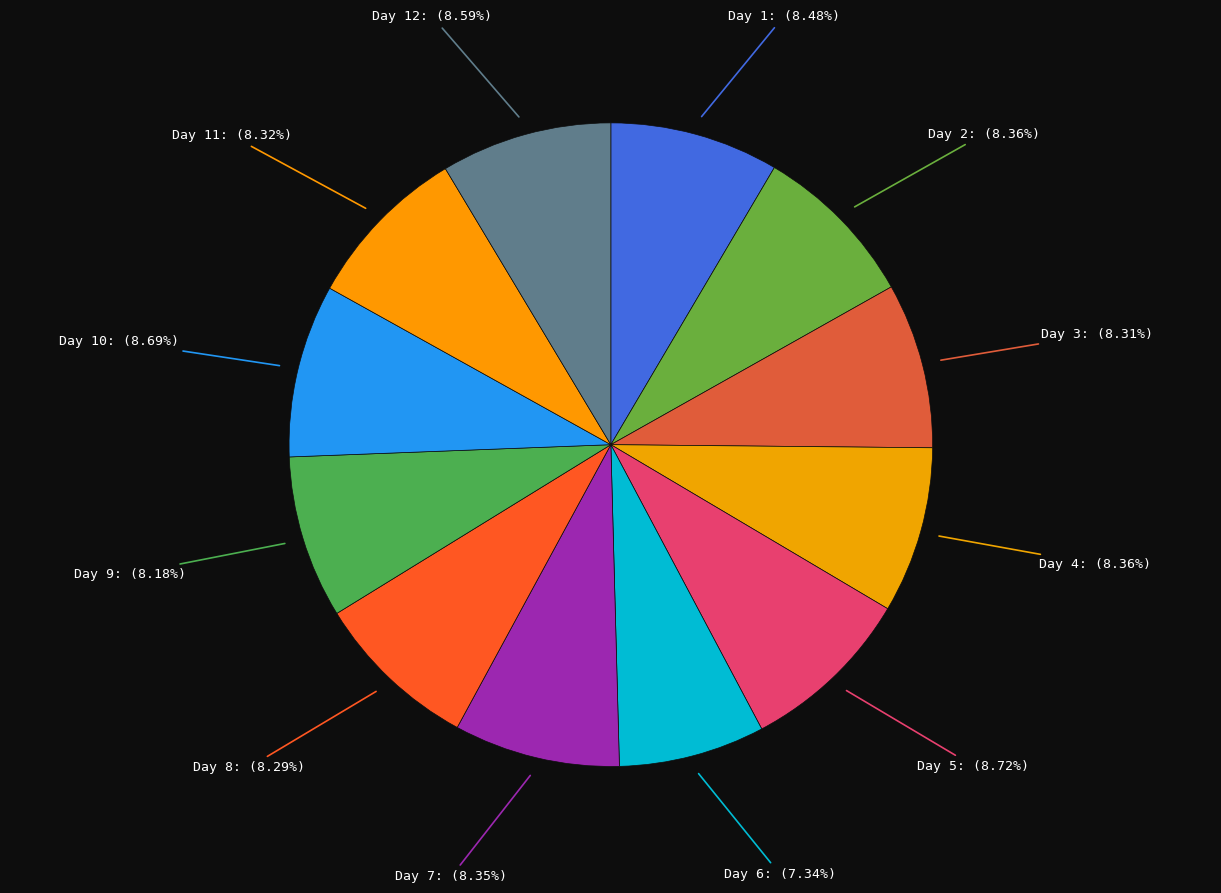

How many slices are in this pie chart?

12